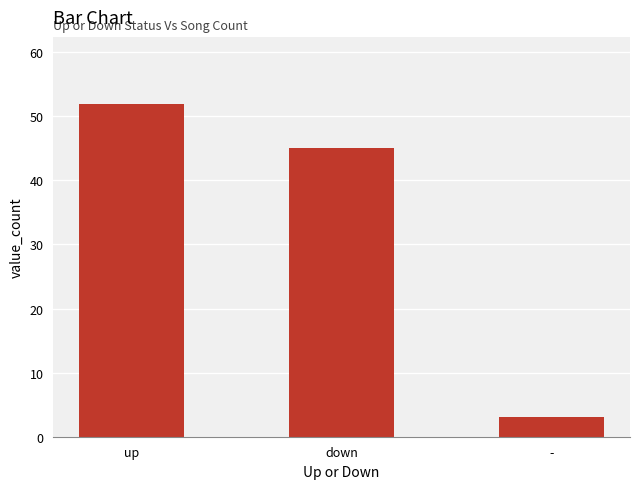

Approximately how many times larger is the value at up compared to -?

17.3